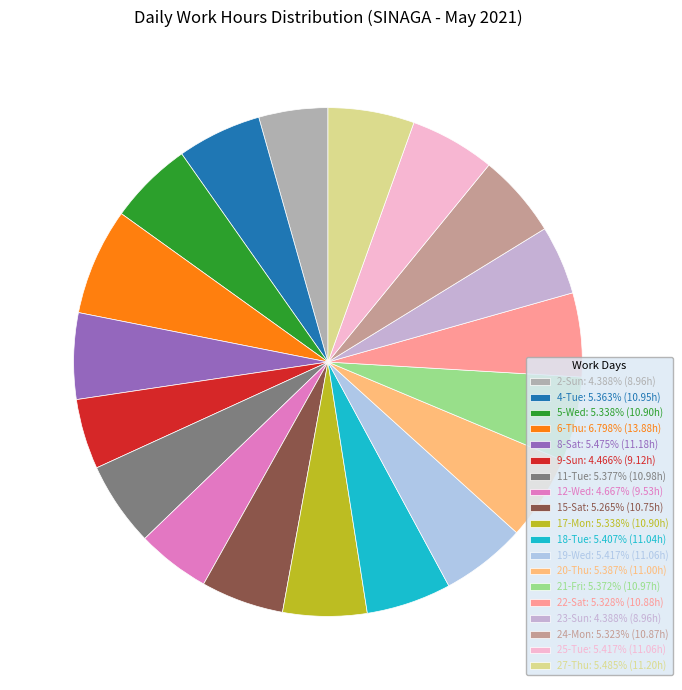

How many segments does this pie chart have?

19